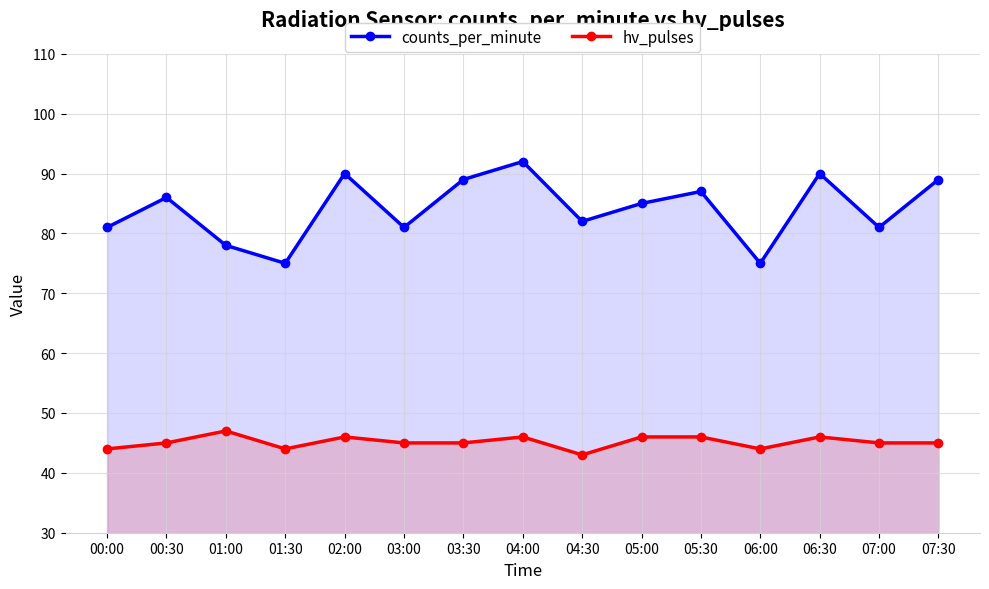

Where does the hv_pulses series first go above 45?

01:00